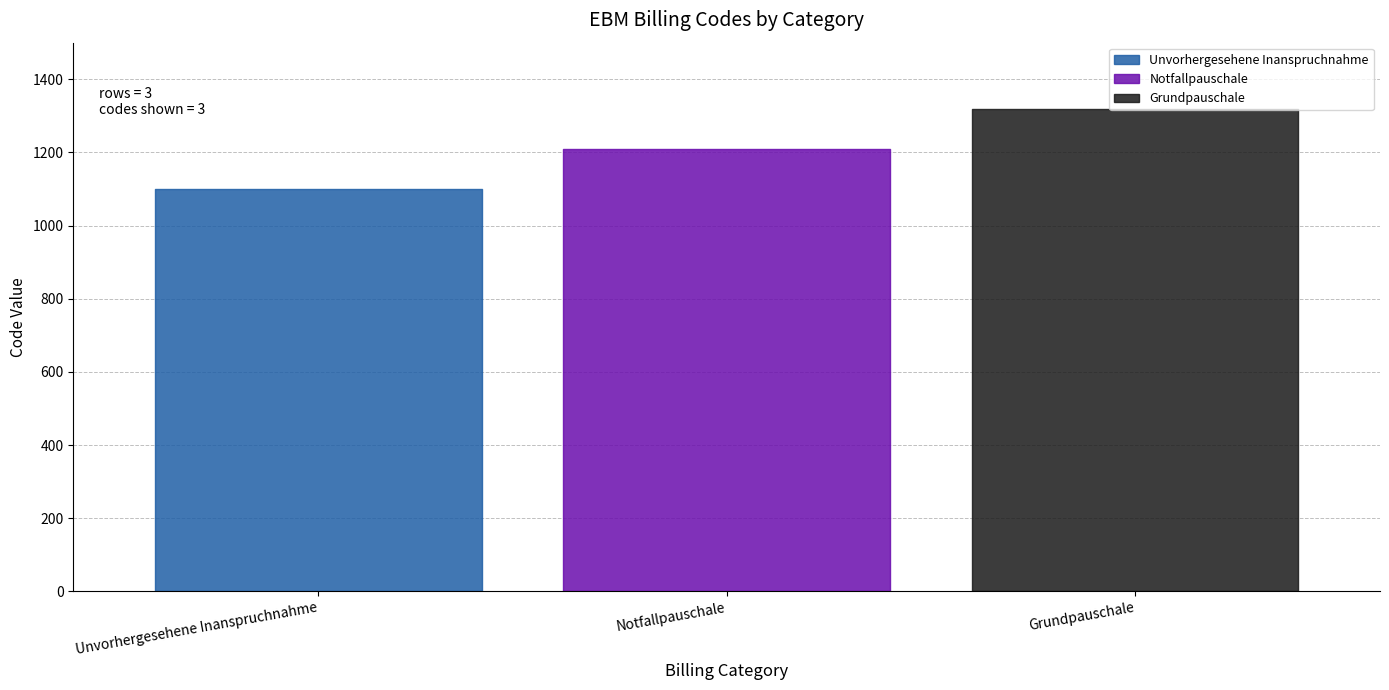

What is the approximate value at Grundpauschale, to the nearest 10?

1320